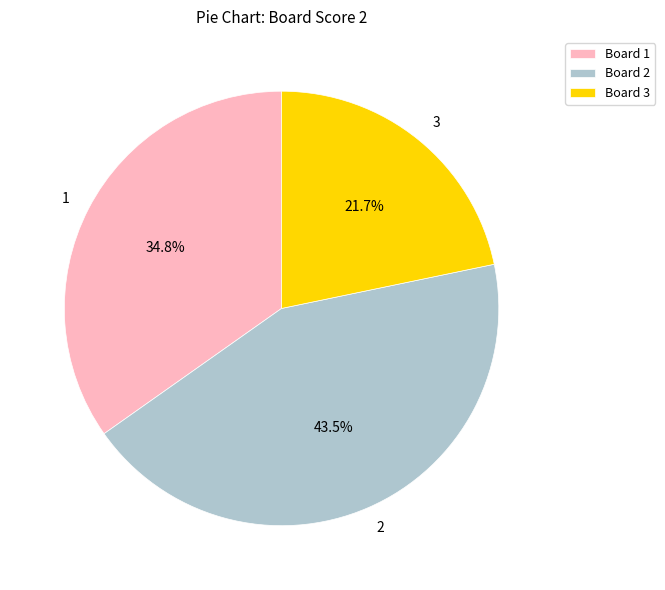

What portion of the pie excludes 2?

56.5%